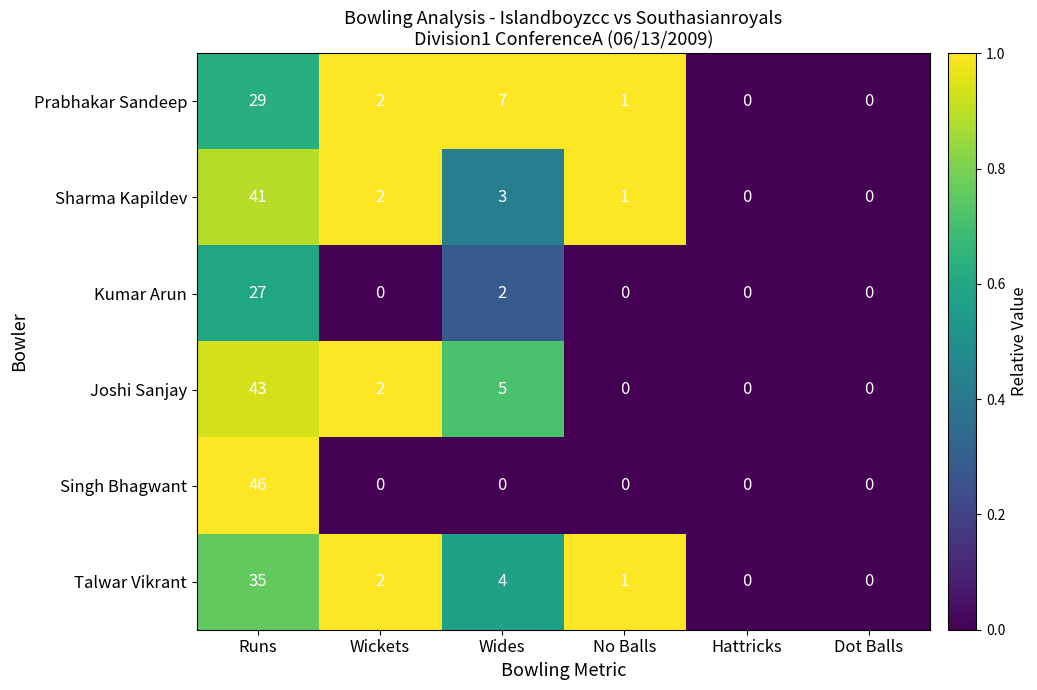

Which series has the largest total across all categories?

Joshi Sanjay